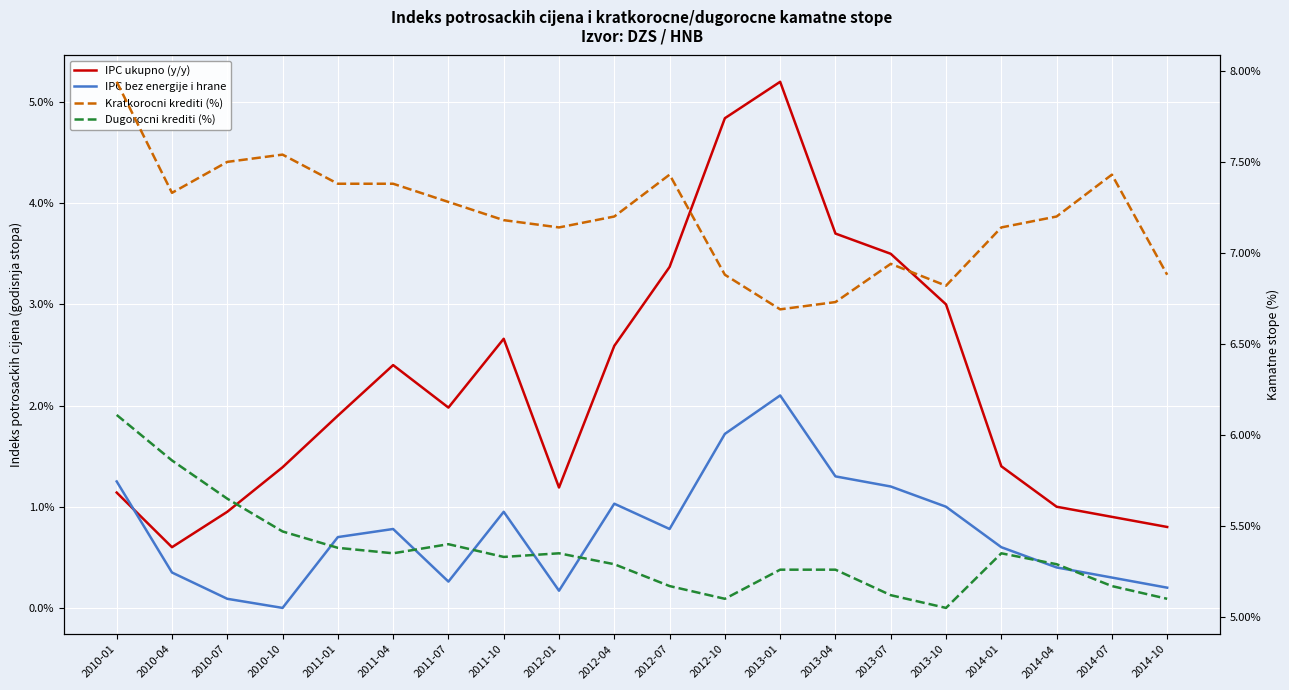

The Dugorocni krediti (%) series shows 5.7 at 2010-07. True or false?

True